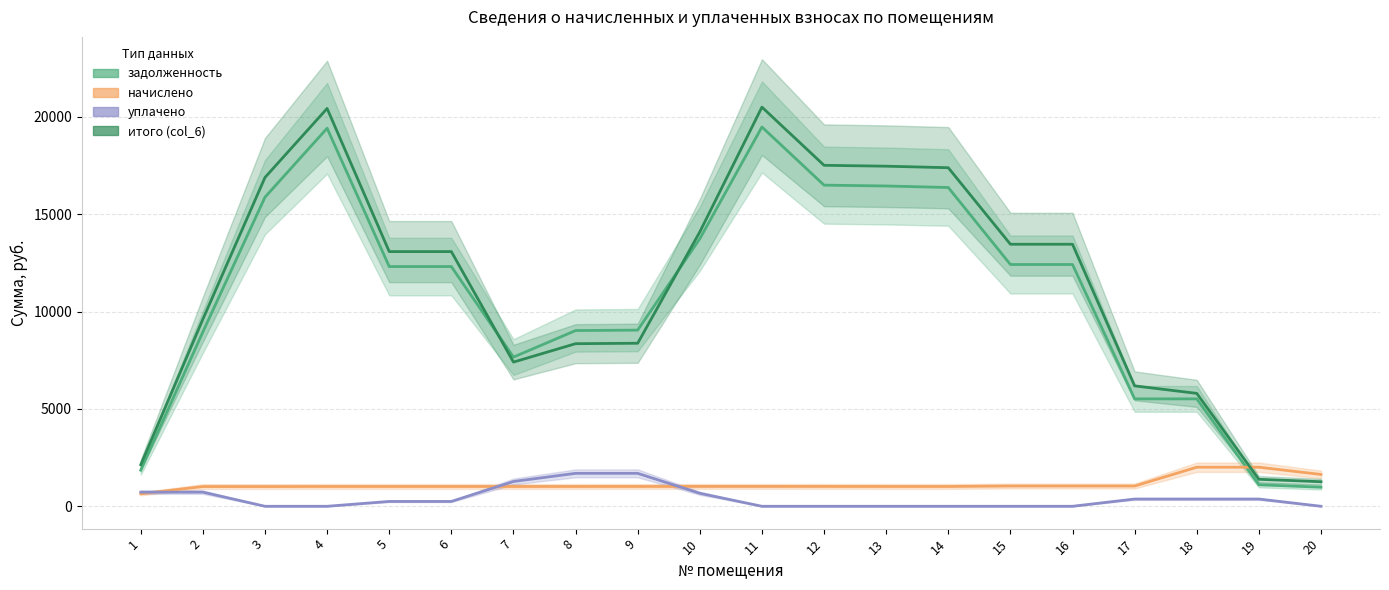

What is the total value across all series at 1?

5353.4